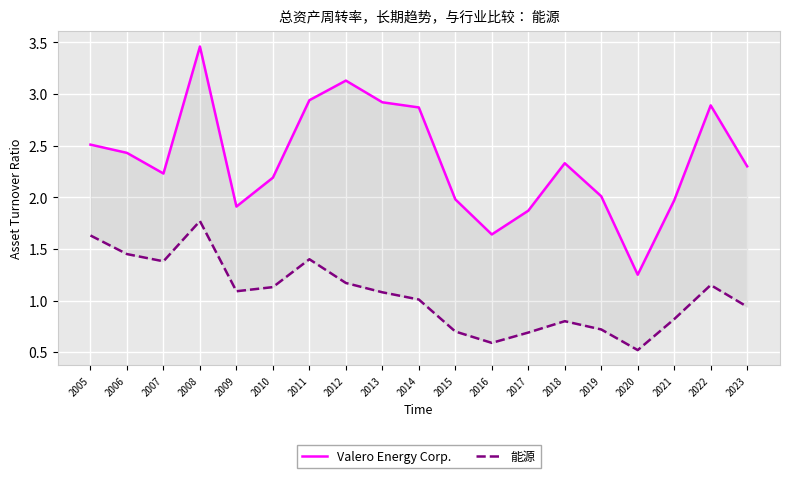

How many data points does each series have?

19